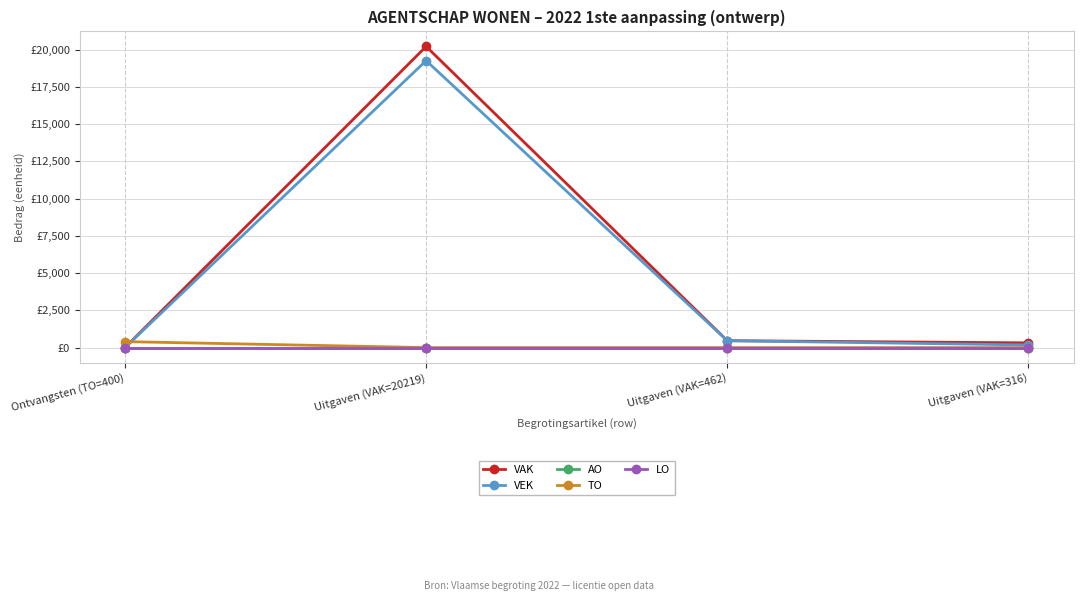

Is this an area chart (filled region under the line)?

No